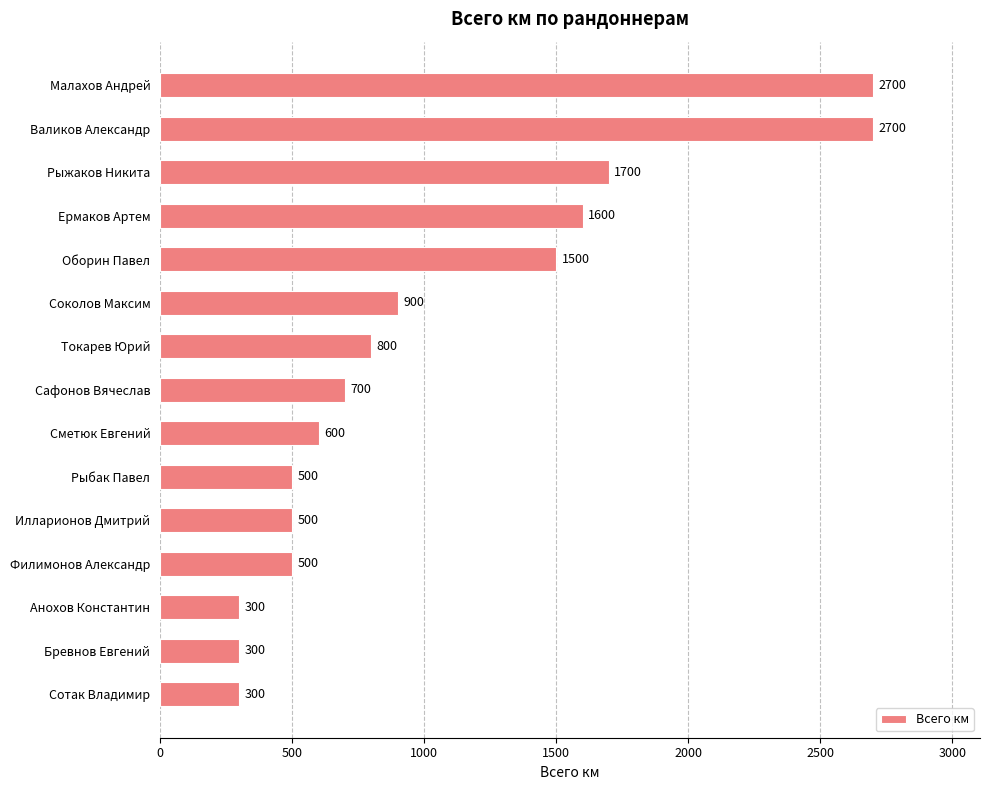

True or false: the data shows 2172 at Оборин Павел.

False